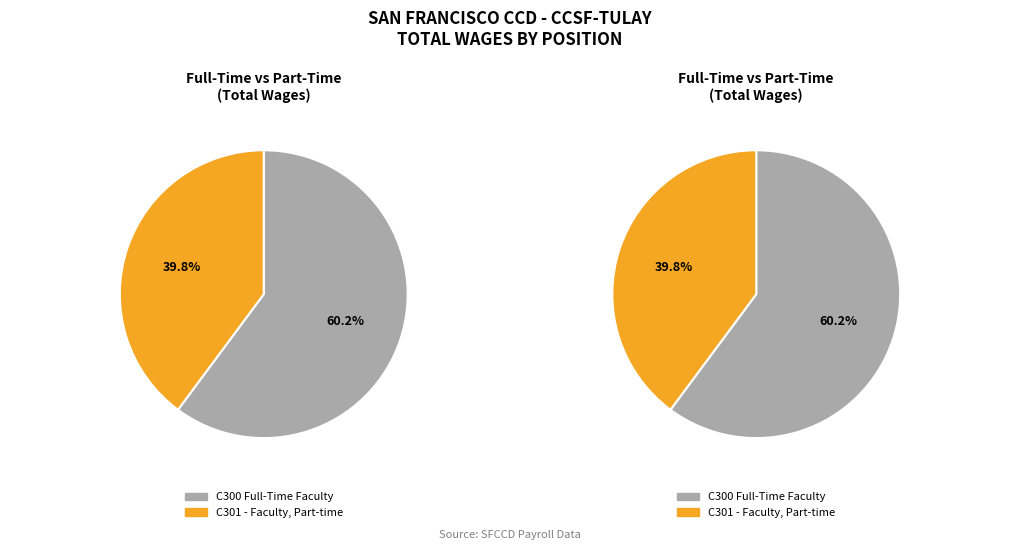

To the nearest percent, what percentage of the pie is C300 Full-Time Faculty?

60%